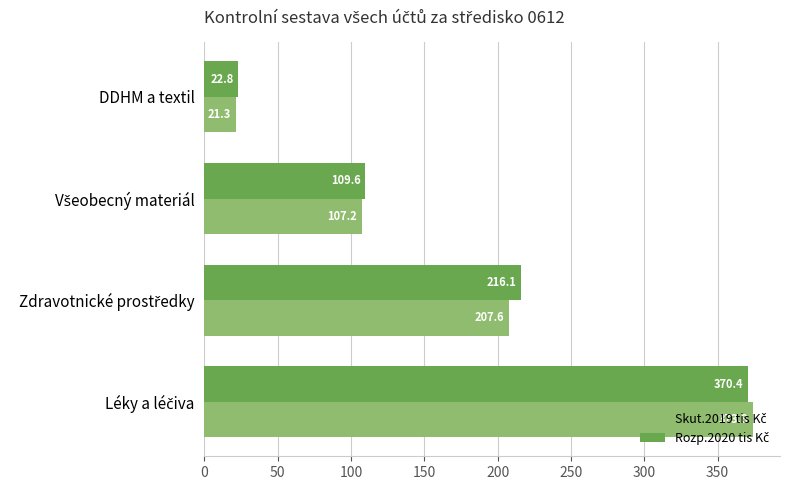

What is the greatest value displayed?

373.8